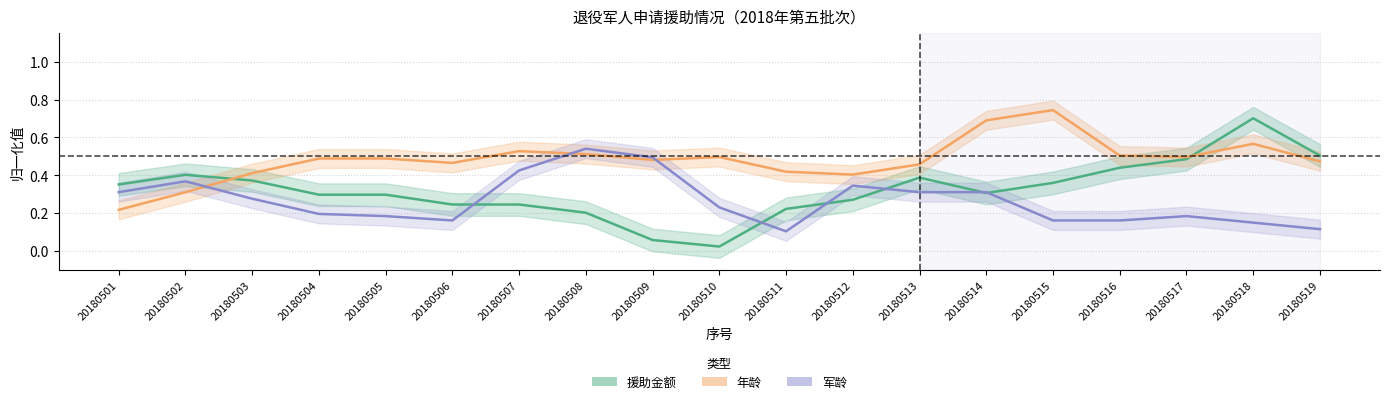

What is the sum of all 援助金额 values?

6.2